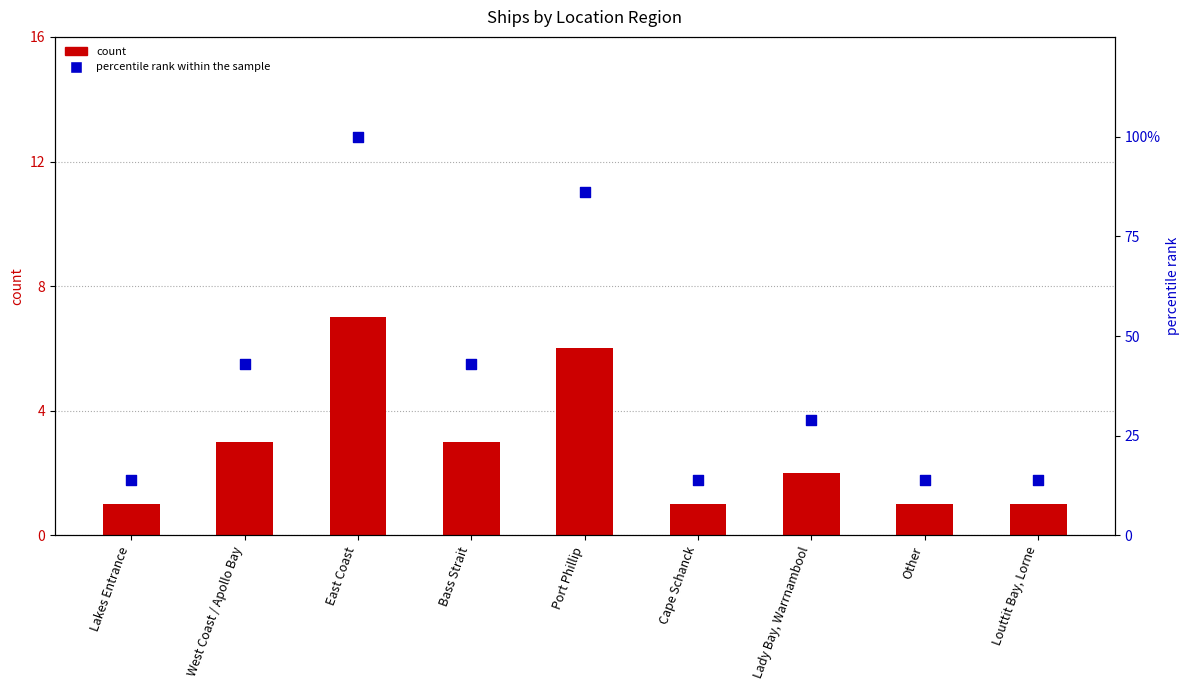

At which category is the sum across all series the highest?

East Coast